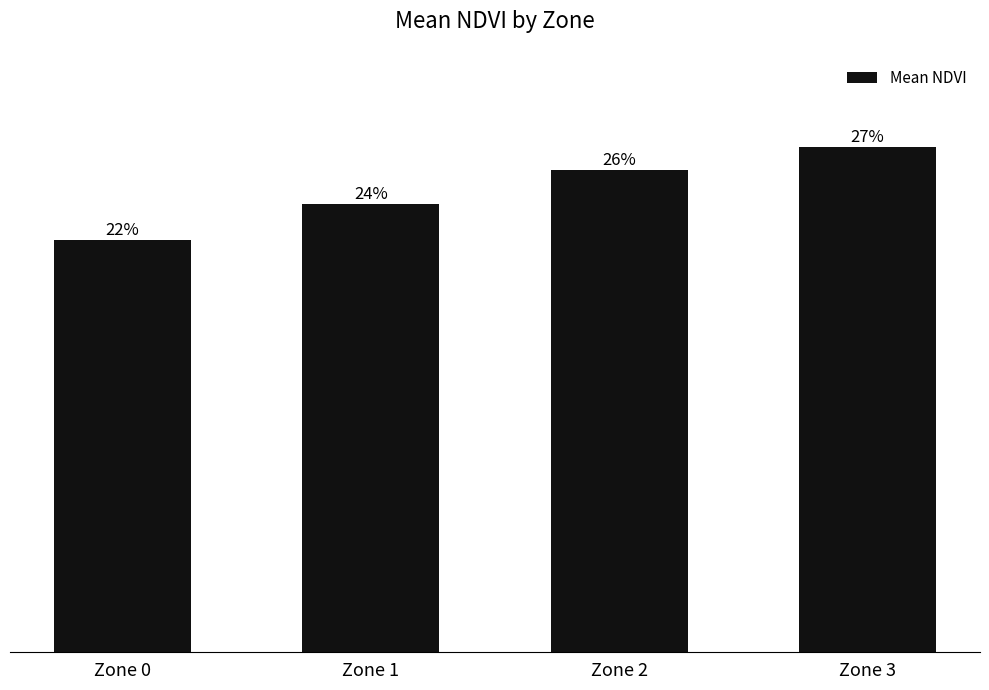

The value at Zone 2 is 0.1. True or false?

False